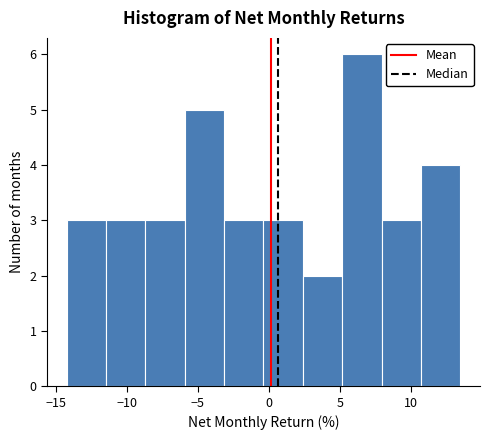

Over which range of the x-axis is the bar tallest?

5.0 to 8.0